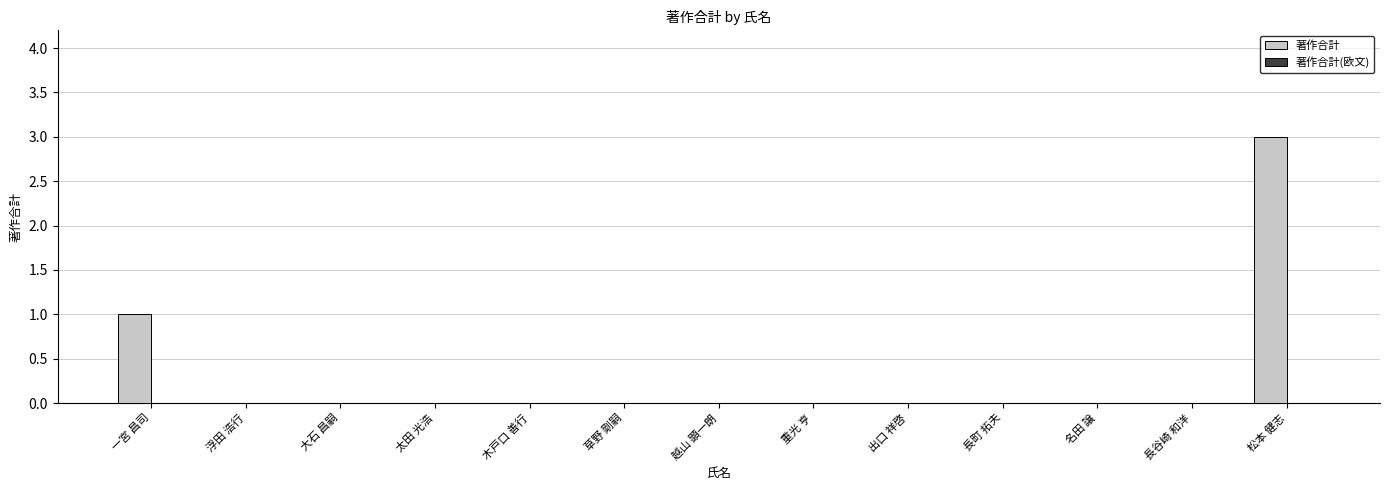

What is the sum of all values?

4